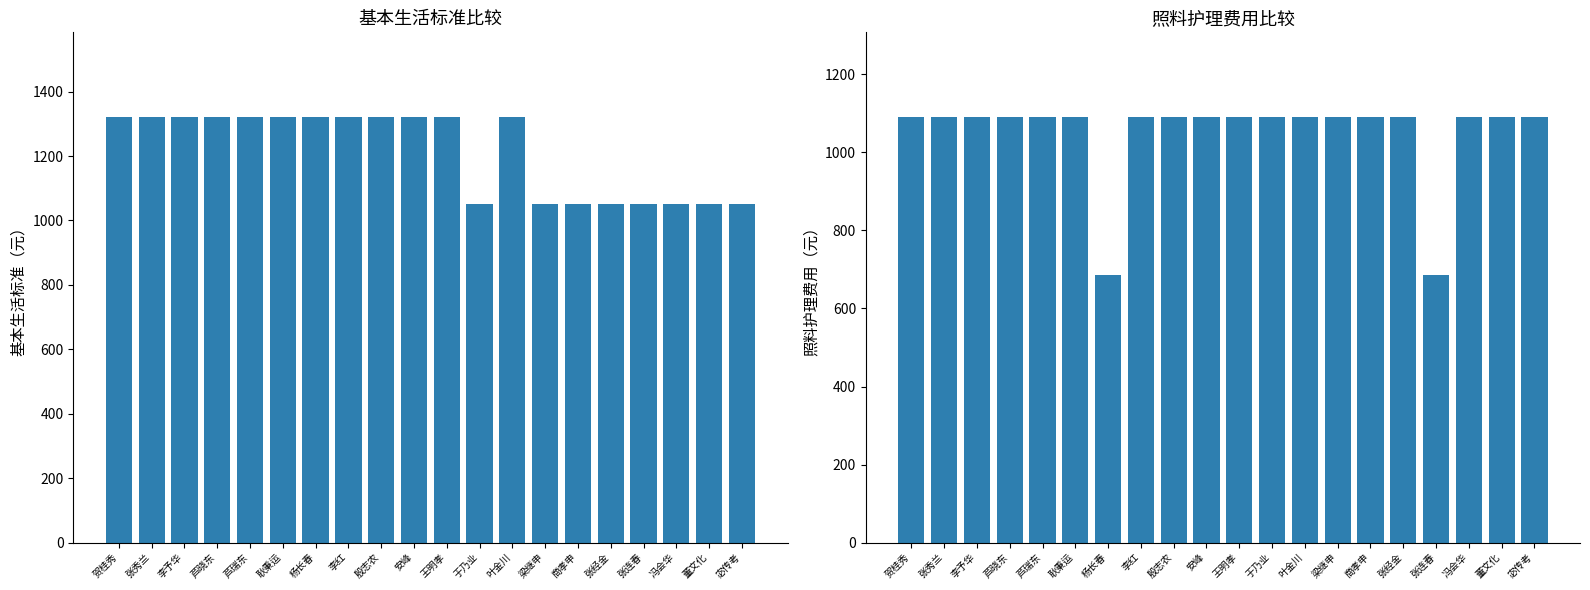

Is the value of 照料护理费用（元） at 杨长春 greater than the value of 基本生活标准（元） at 李予华?

No